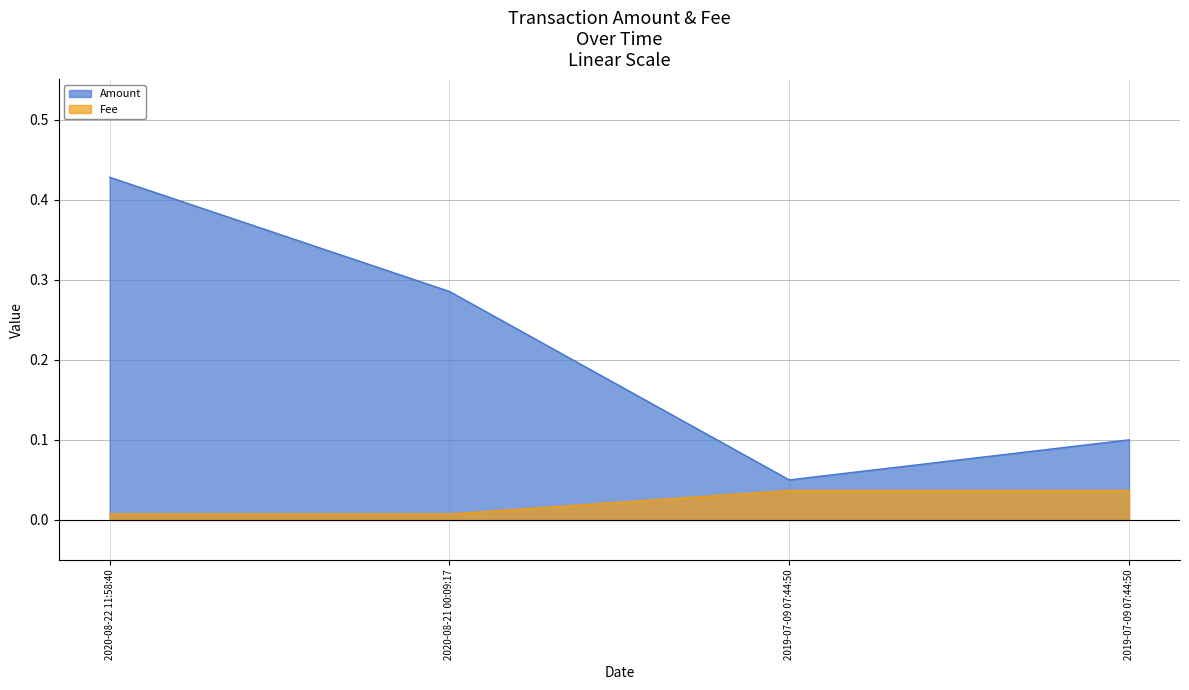

Which category has the highest value across all series?

2020-08-22 11:58:40